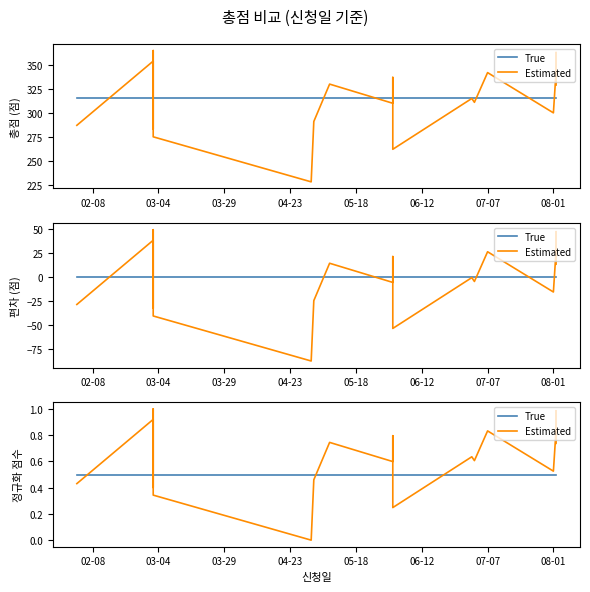

What is the difference between the maximum and second lowest values in the Estimated series?

0.8